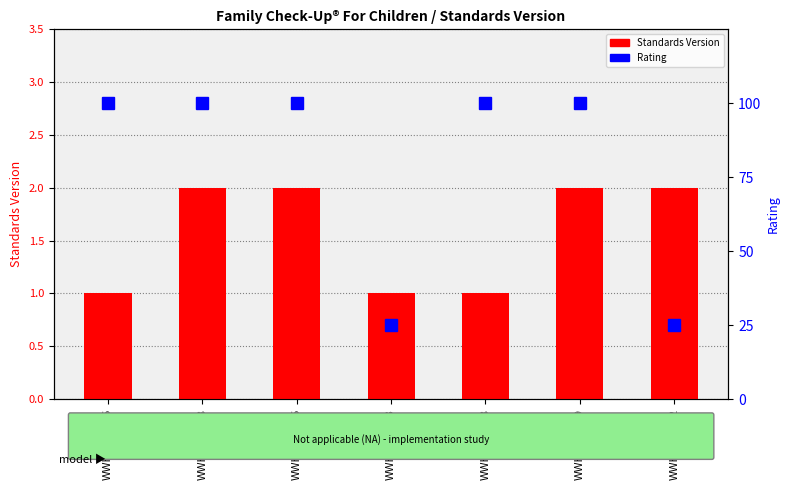

Which series changed the most between WWHV081946 and WWHV087562?

Rating (NA=100, Low=25)